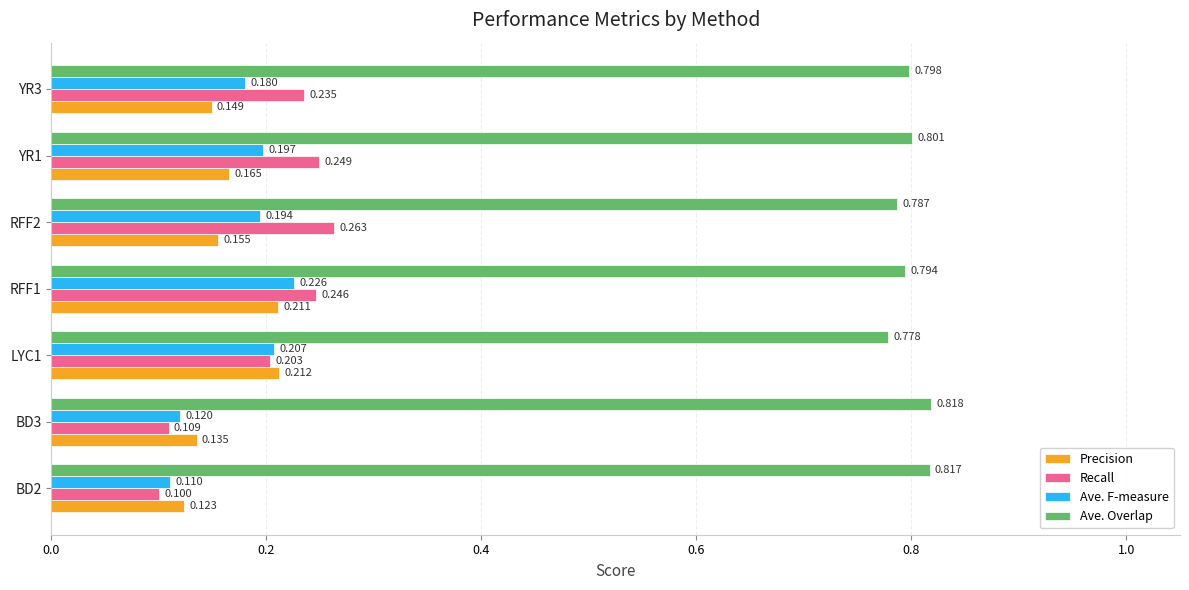

What are all the series names shown in the legend?

Precision, Recall, Ave. F-measure, Ave. Overlap